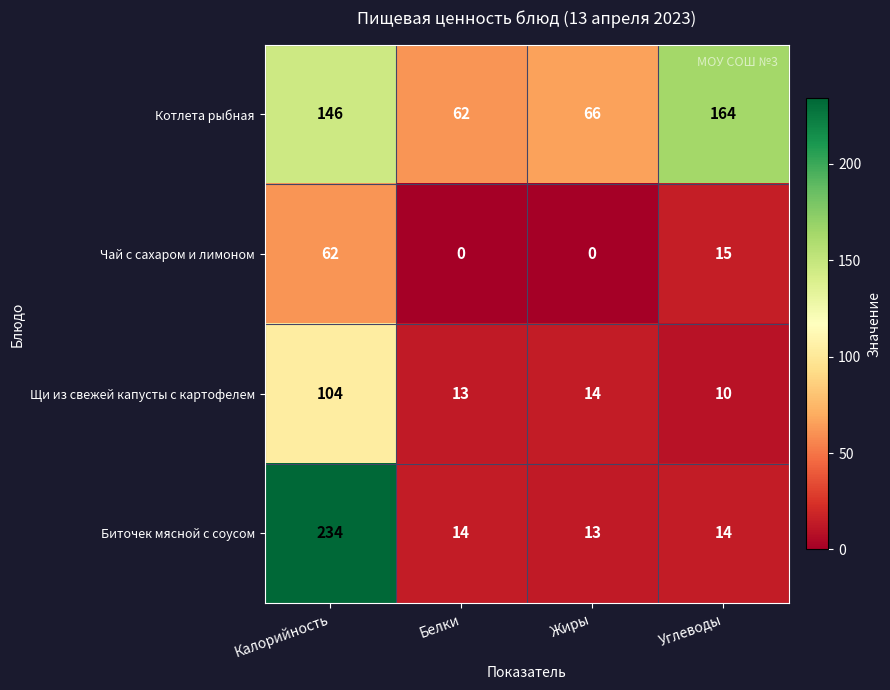

What is the difference between the maximum and minimum values in the Щи из свежей капусты с картофелем series?

94